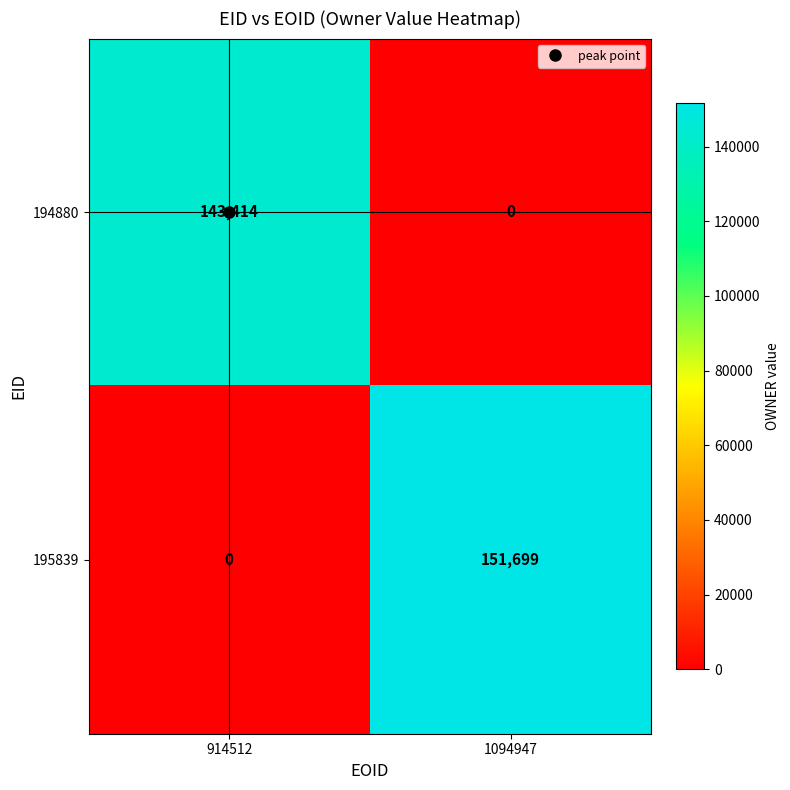

What is the total value across all series at 1094947?

151699